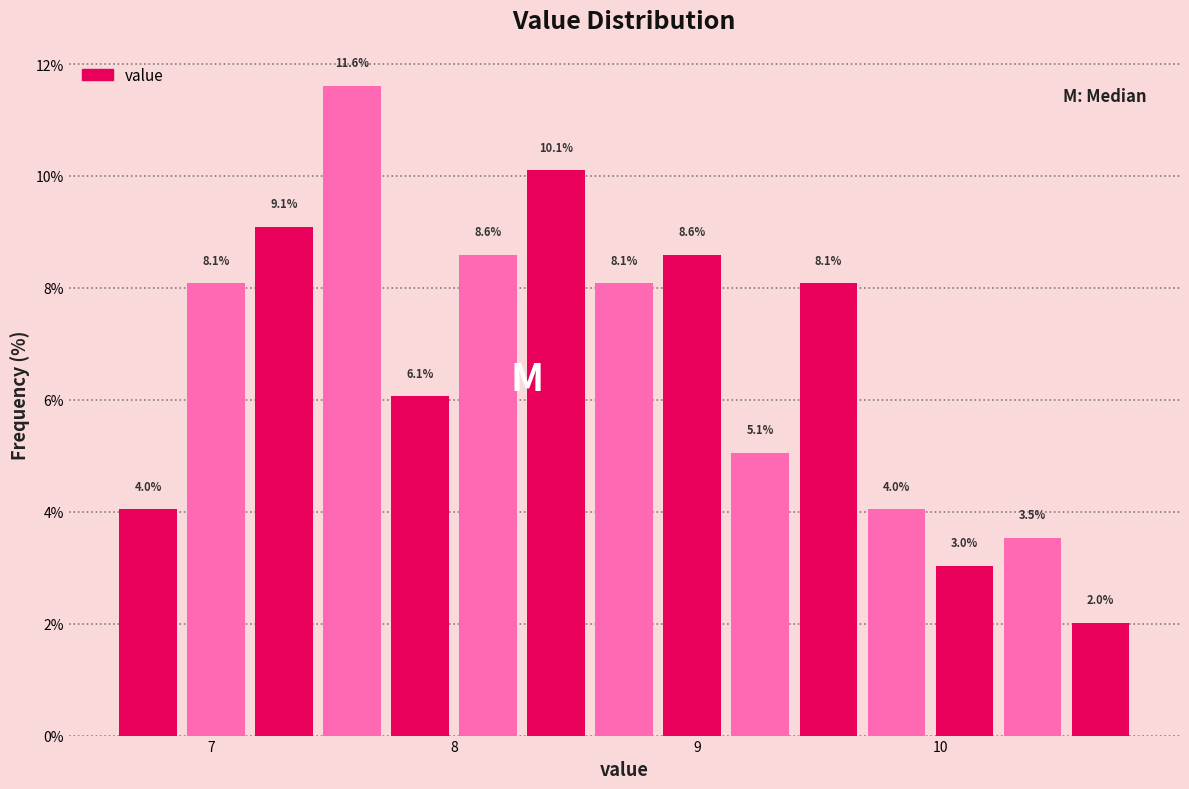

Read against the x-axis, roughly where is the centre of the tallest bar?

7.6